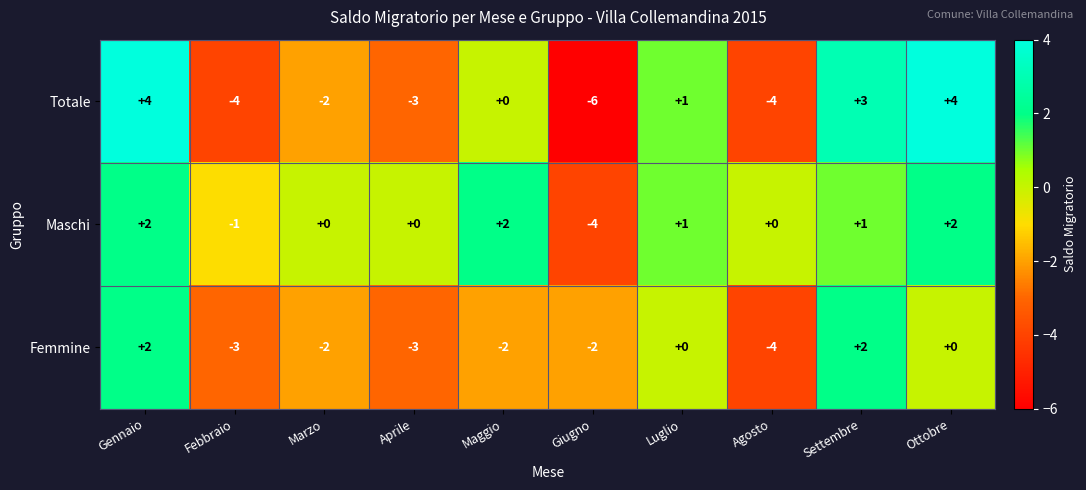

What is the spread (max minus min) of values at Giugno?

4